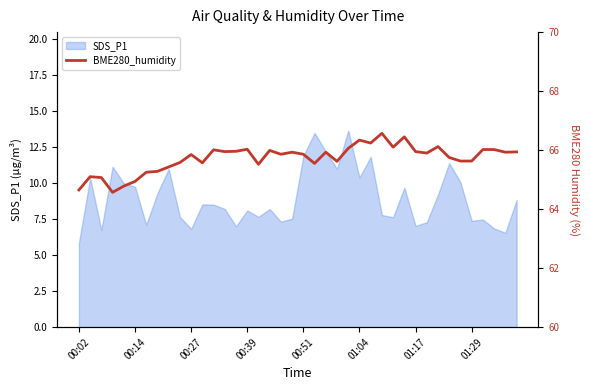

Which category has the lowest value in the SDS_P1 series?

00:02